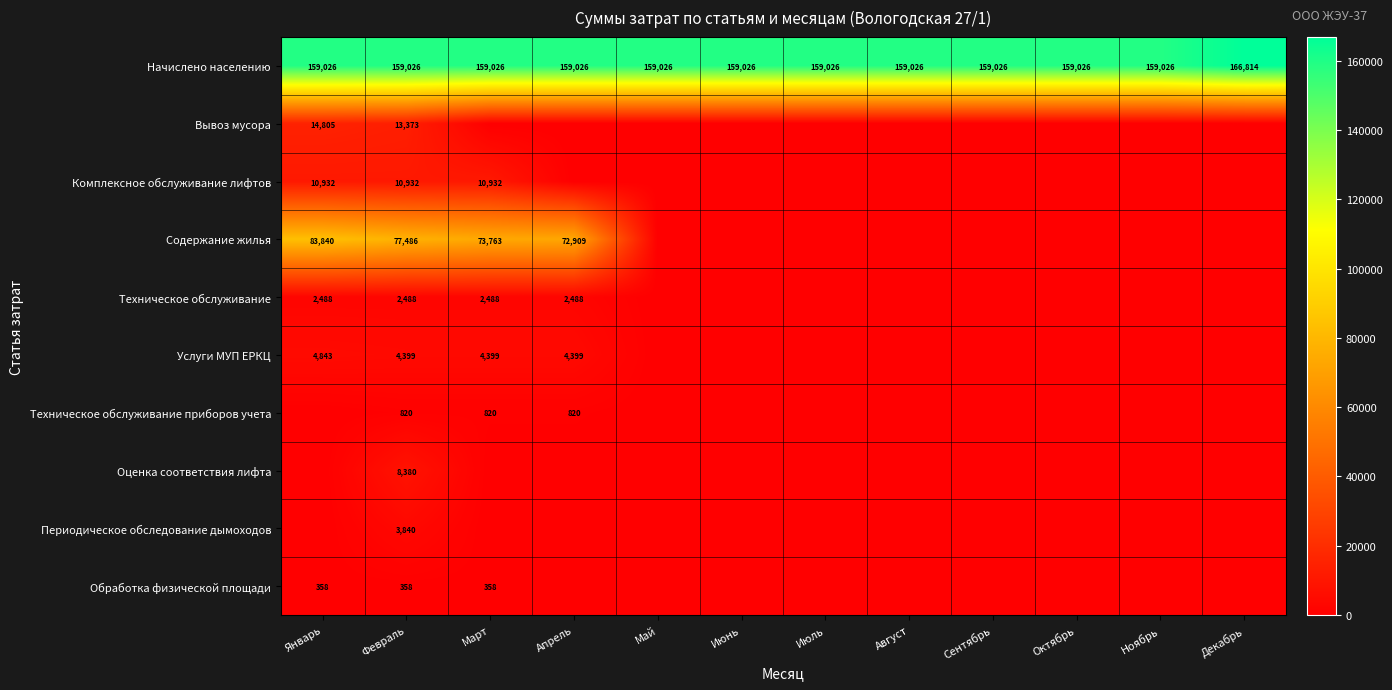

What is the difference between the maximum and minimum values in the Начислено населению series?

7788